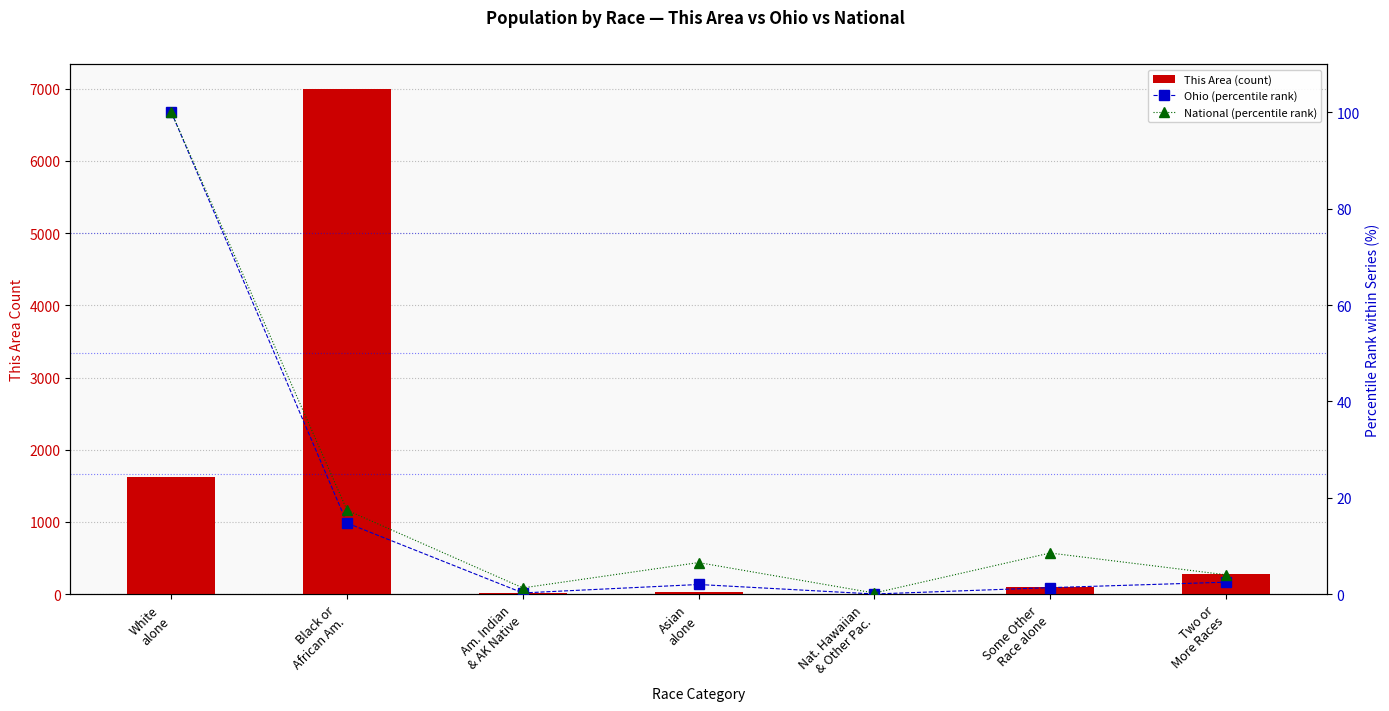

Which label corresponds to the largest value in the chart?

Black or
African Am.